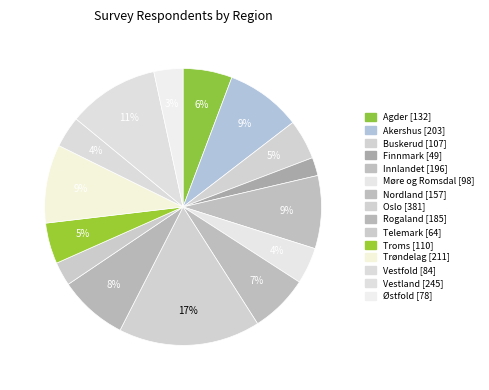

To the nearest percent, what portion does Buskerud represent?

5%